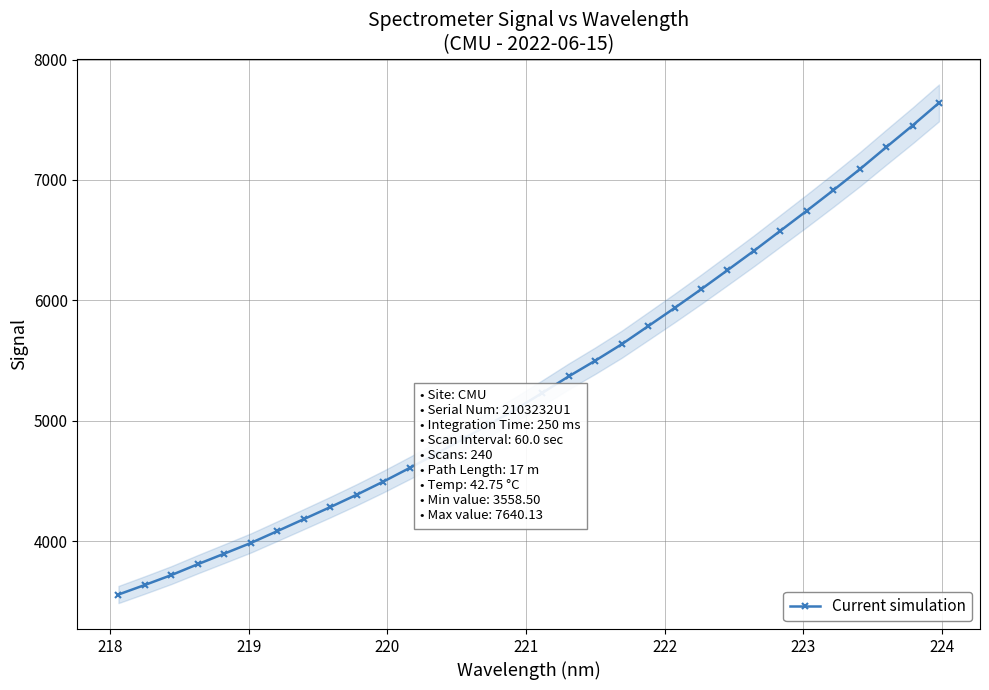

Is it true that the value at 224 is 1260.2?

False